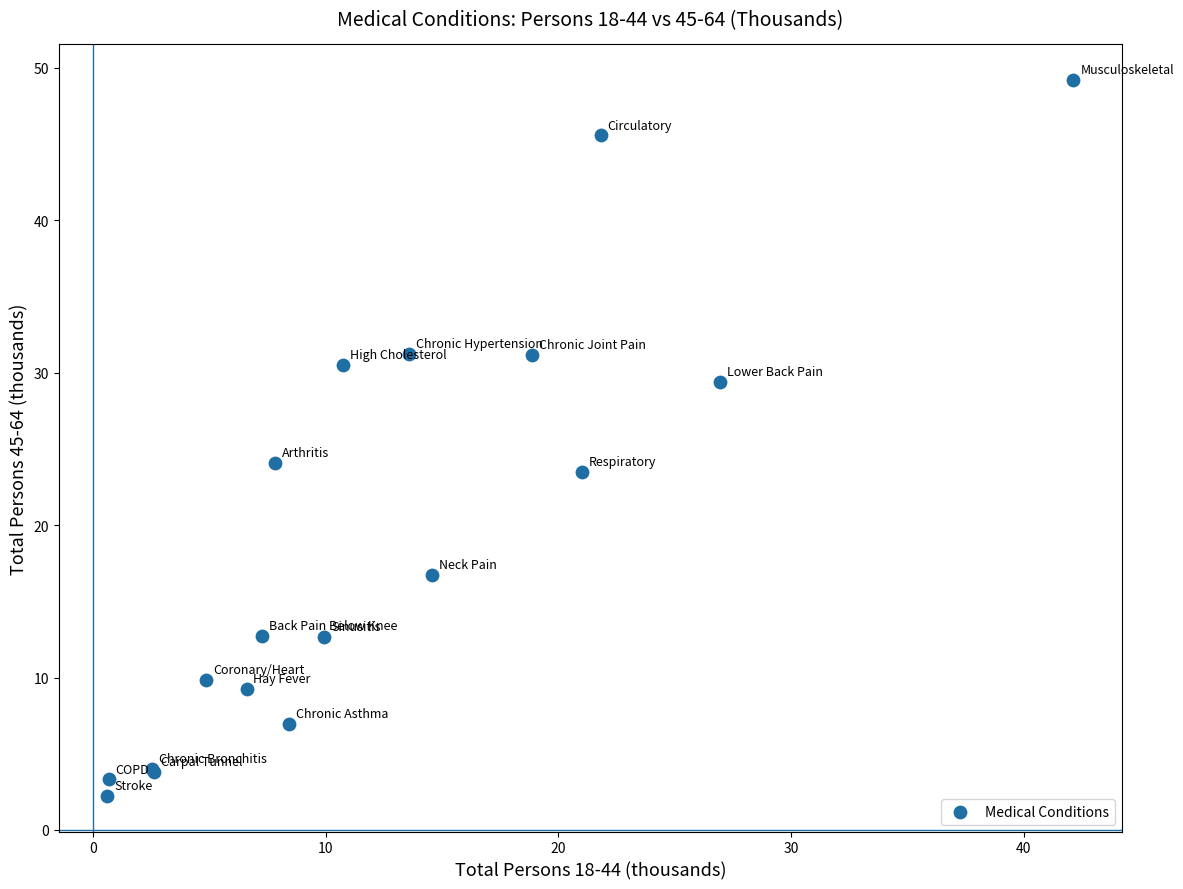

What Y value in the scatter plot is closest to 25?

24.1